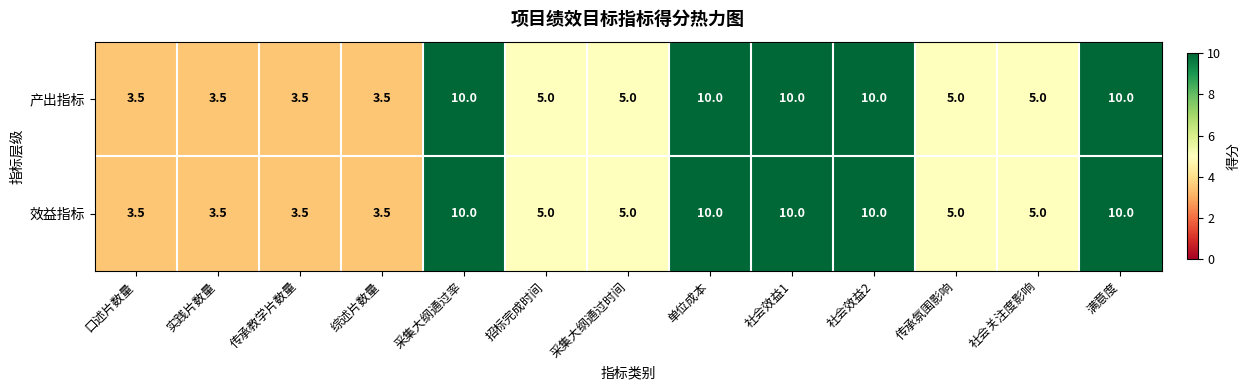

What is the difference between the 产出指标 values at 招标完成时间 and 满意度?

5.0